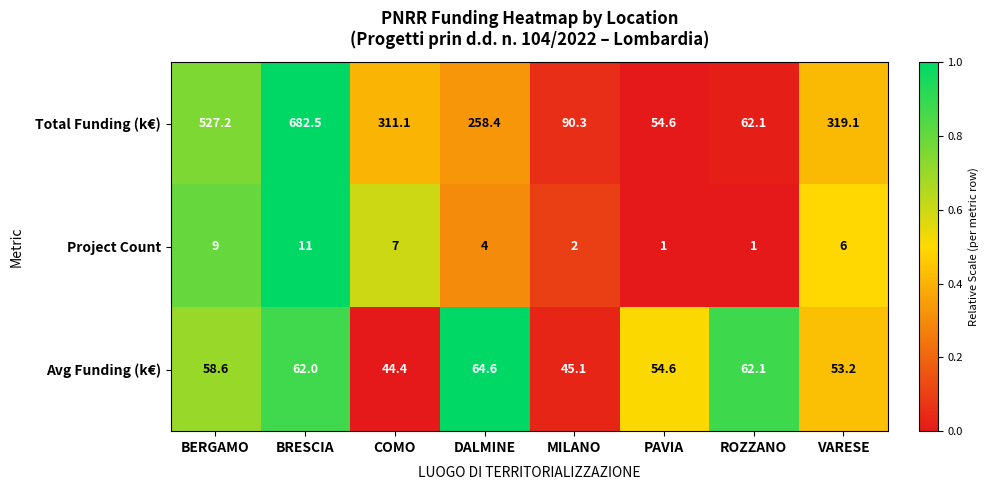

True or false: Avg Funding (k€) has a value of 54.6 at PAVIA.

True